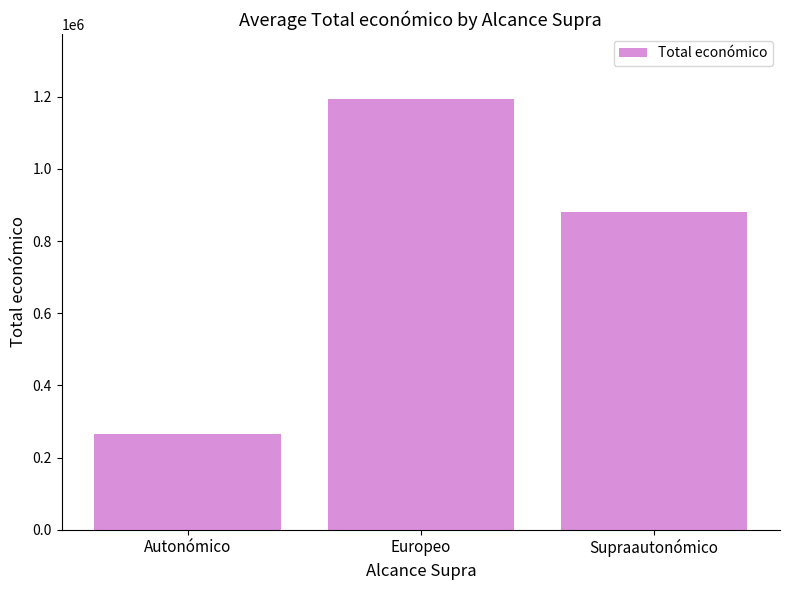

List the labels in order of value, largest first.

Europeo, Supraautonómico, Autonómico